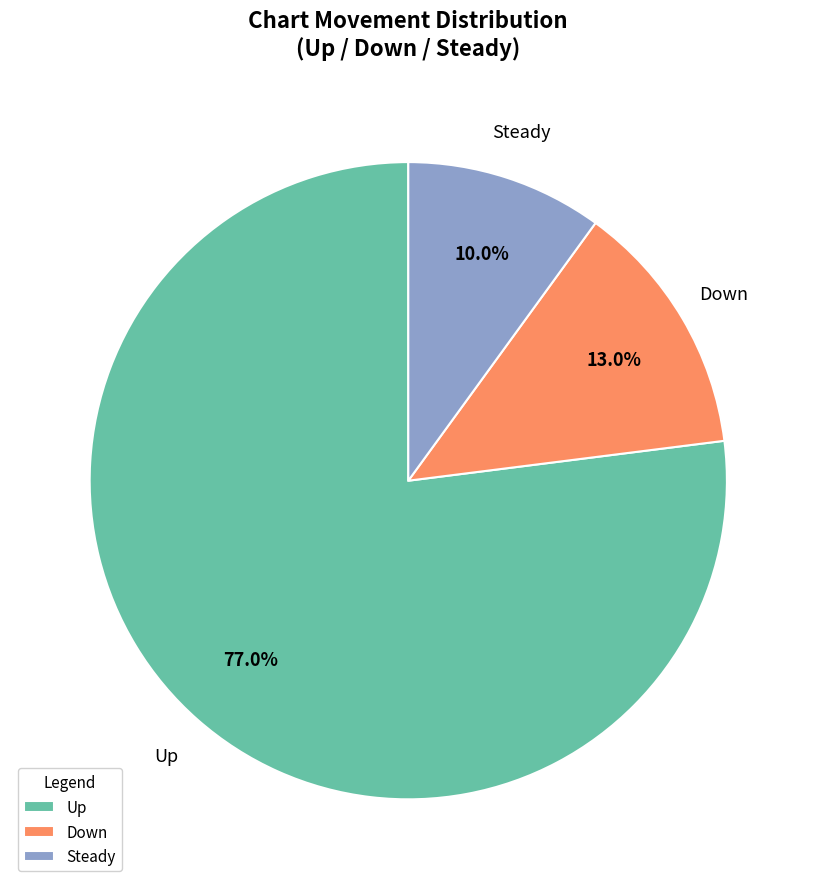

Combined, what portion of the pie is Up and Steady?

87.0%